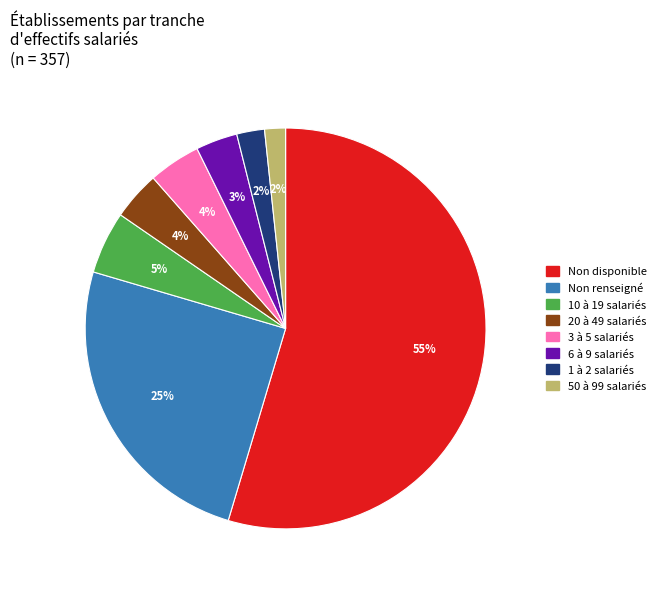

Does any single category account for the majority?

Yes